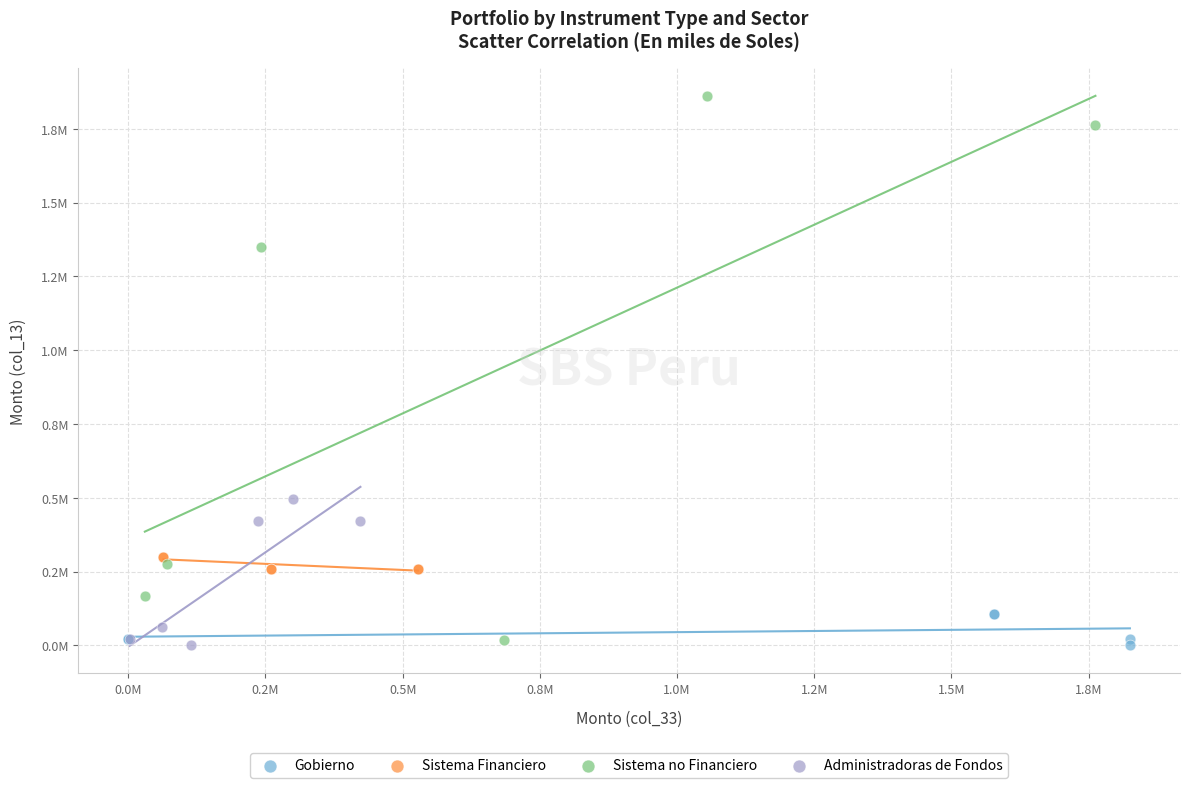

Which series has the largest Y range (max minus min)?

Sistema no Financiero